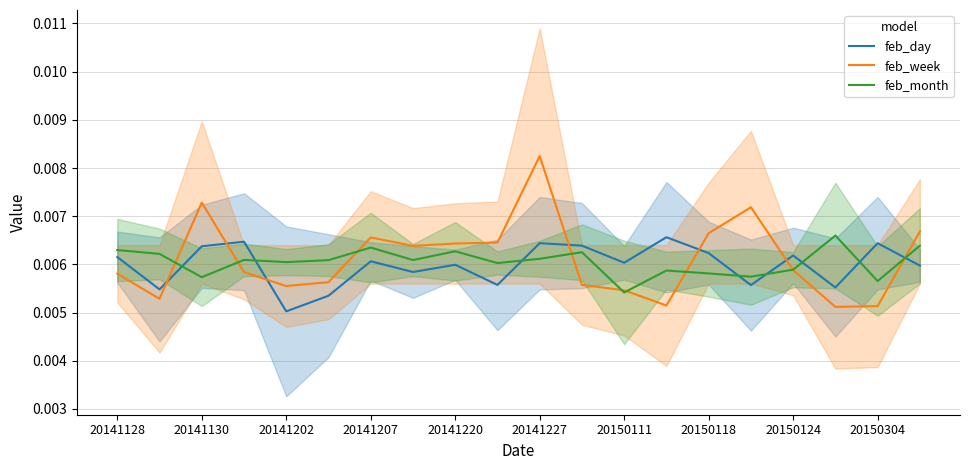

At which label is feb_day closest to 0?

20141202